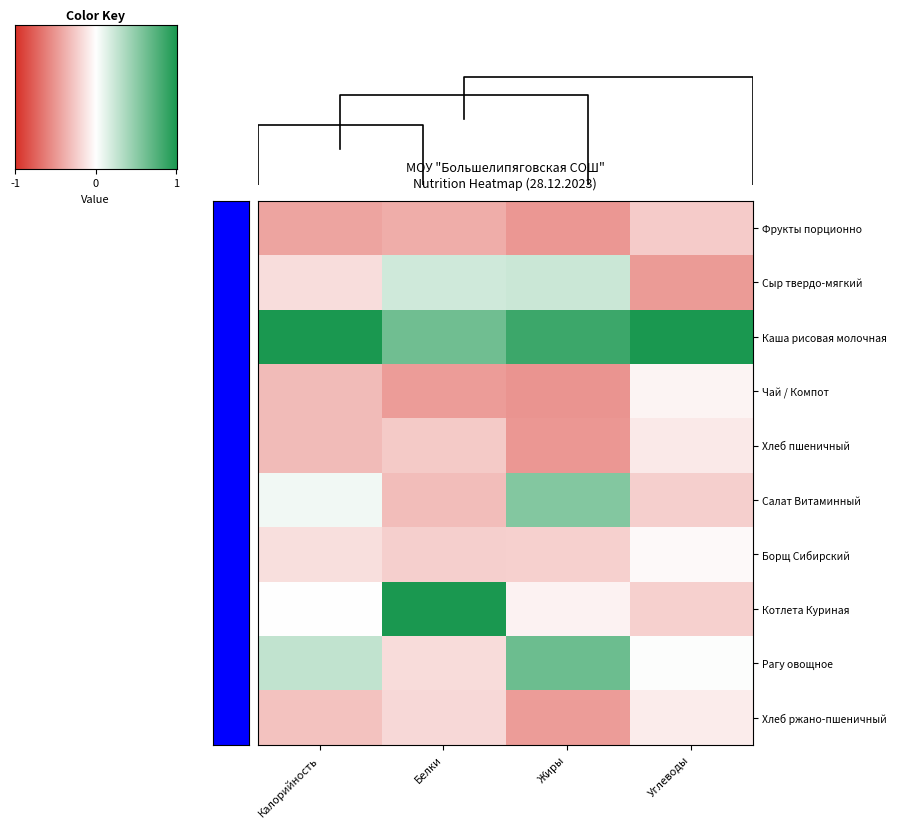

What is the difference between the highest and lowest values at Калорийность?

3.6